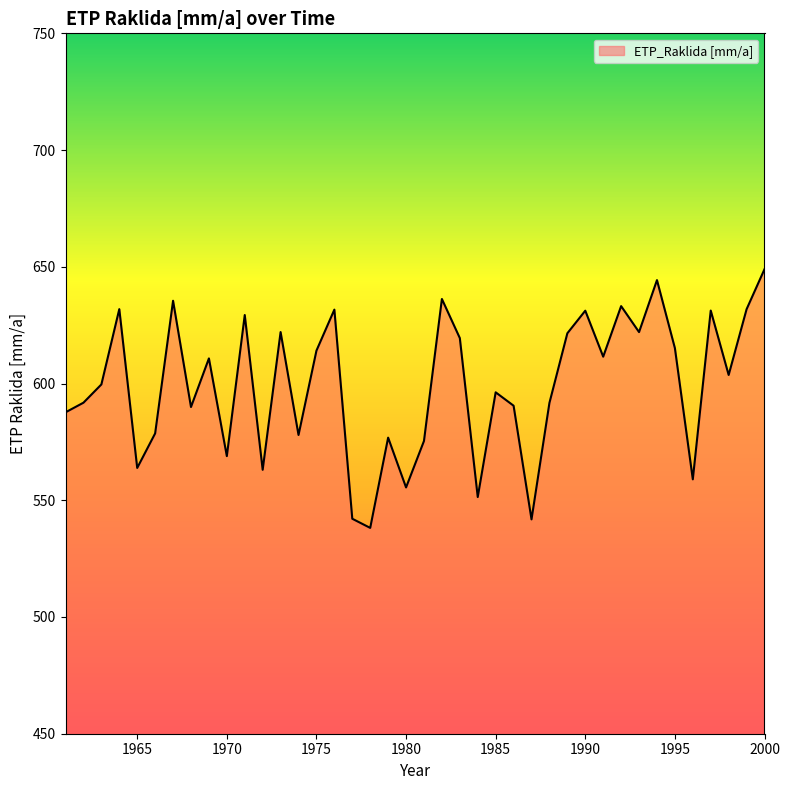

What is the difference between the maximum and minimum values?

110.8